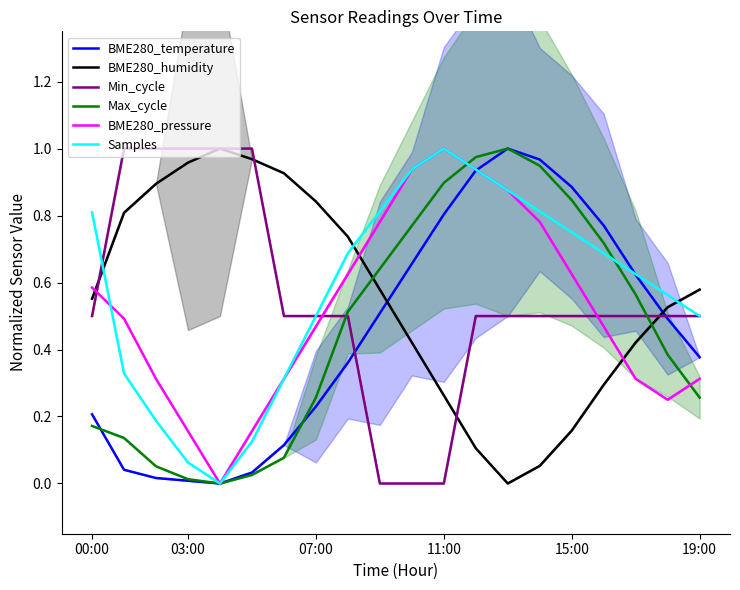

True or false: Samples and BME280_temperature cross at least once.

True